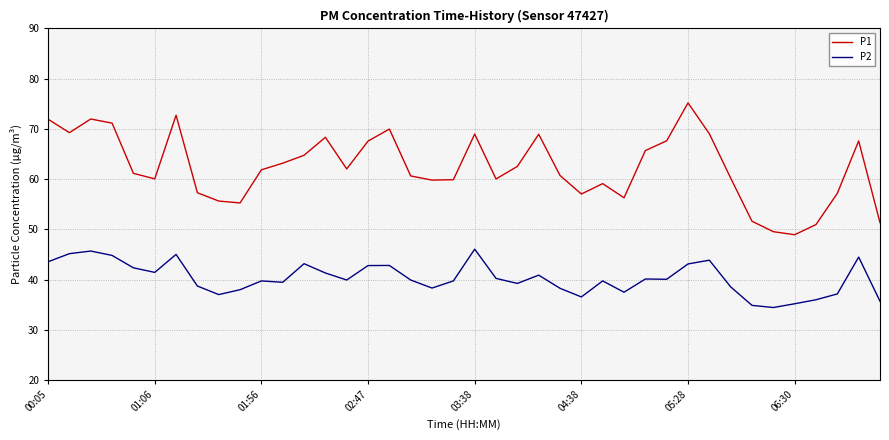

Which series has the largest range (max minus min)?

P1